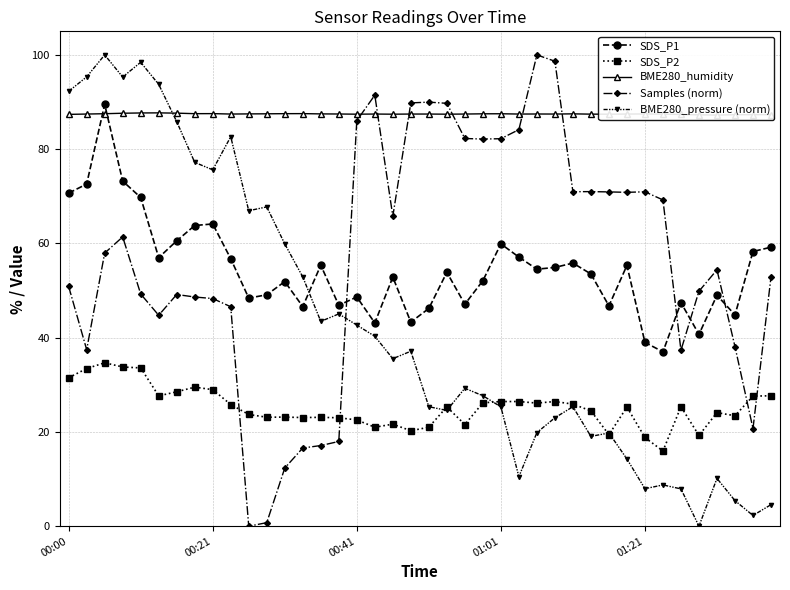

Which series changed the most between 21 and 37?

Samples (norm)